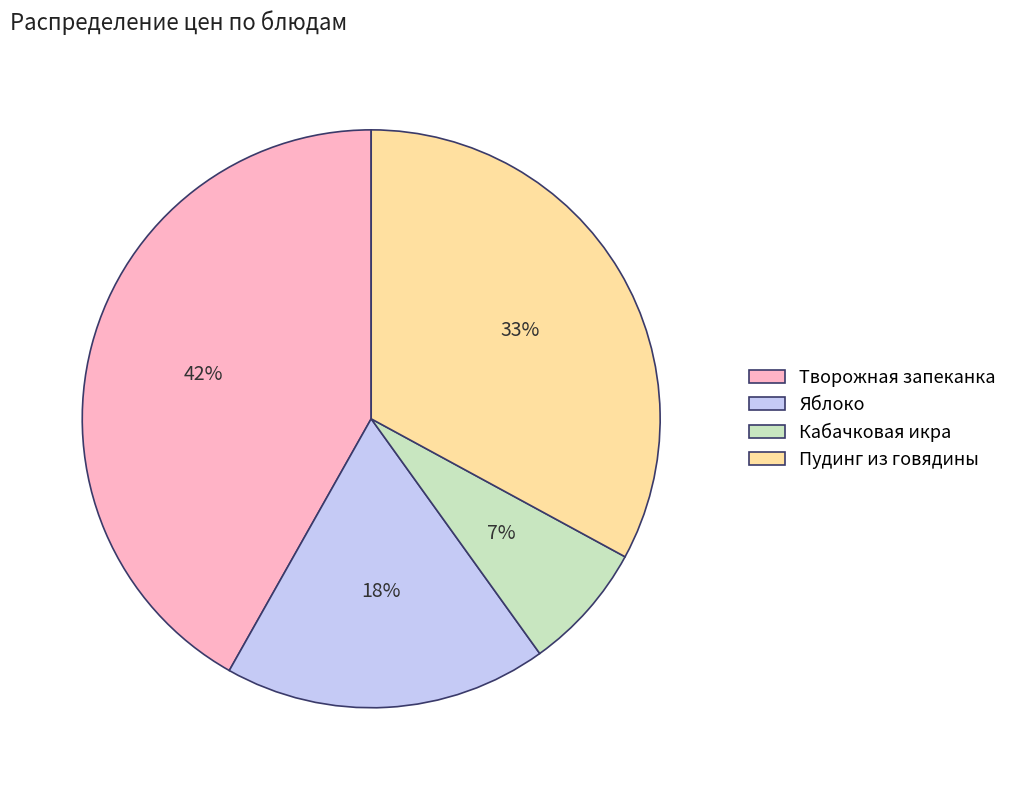

Is it true that Кабачковая икра is 18% of the pie?

False